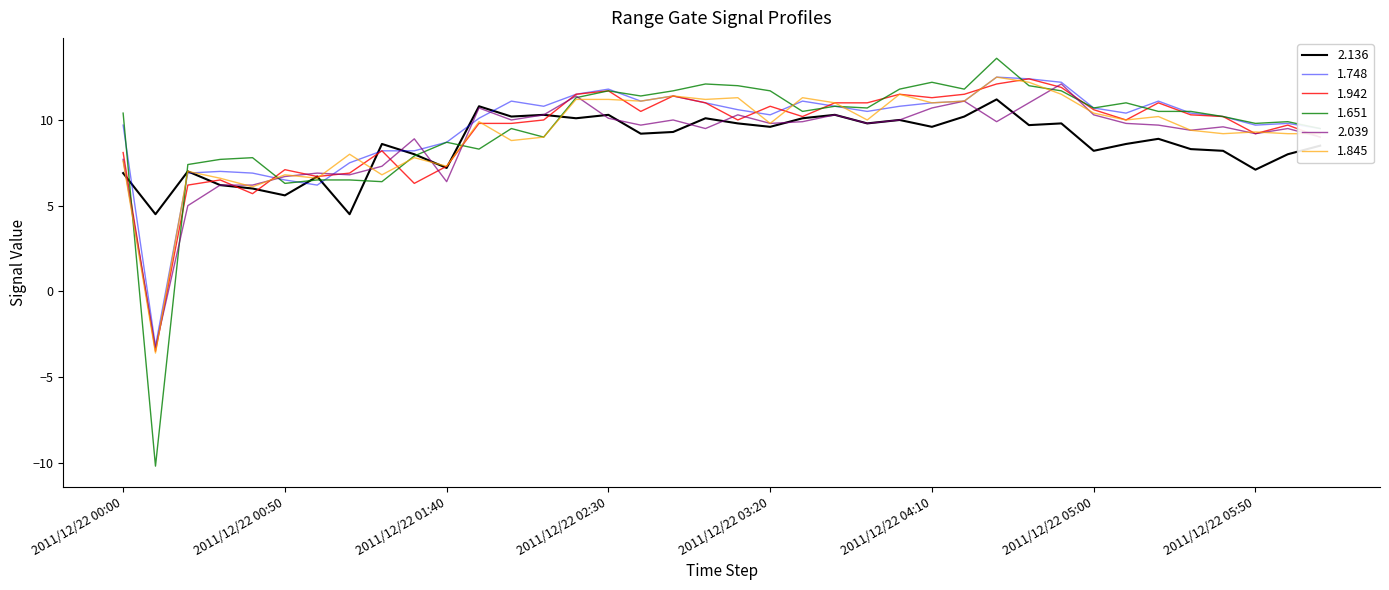

Which series ends up on top after the final intersection of 1.748 and 1.942?

1.748